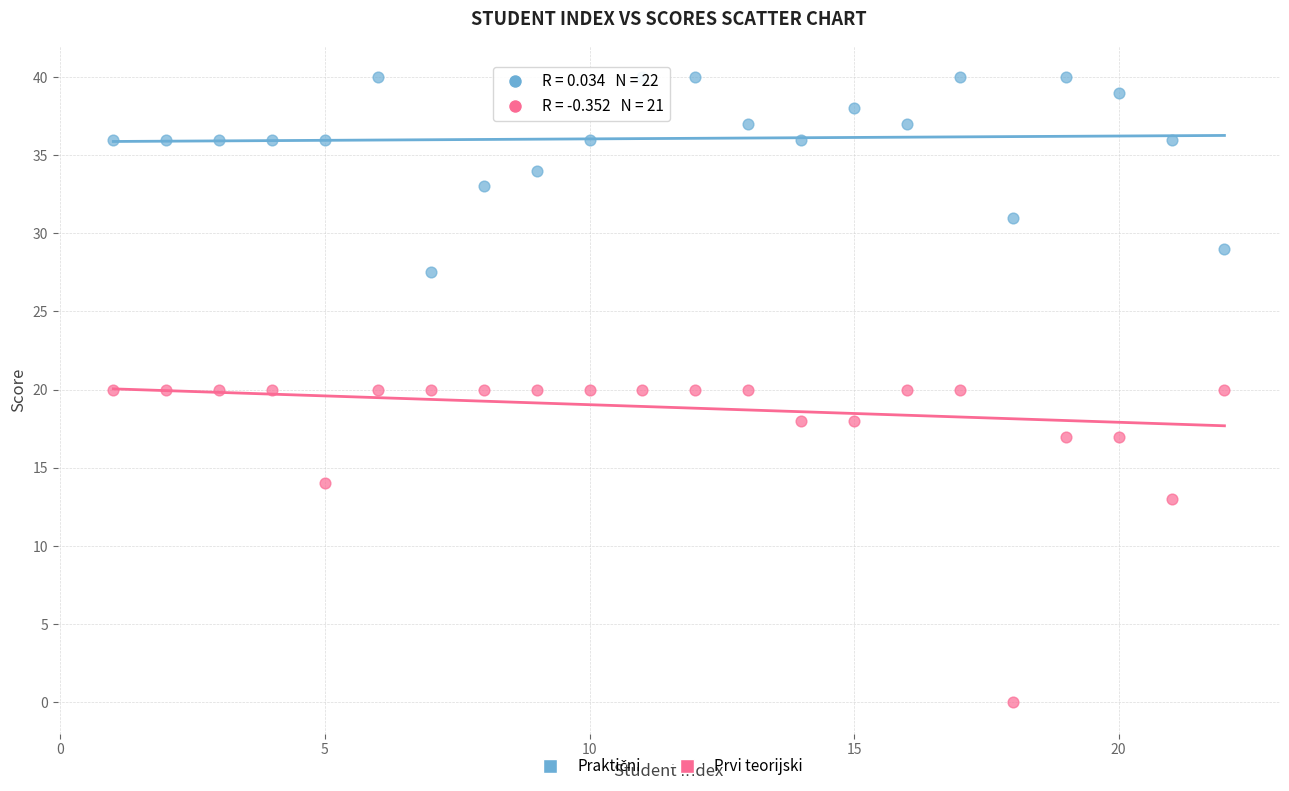

Across all data points, what is the range of X values (max minus min)?

21.0